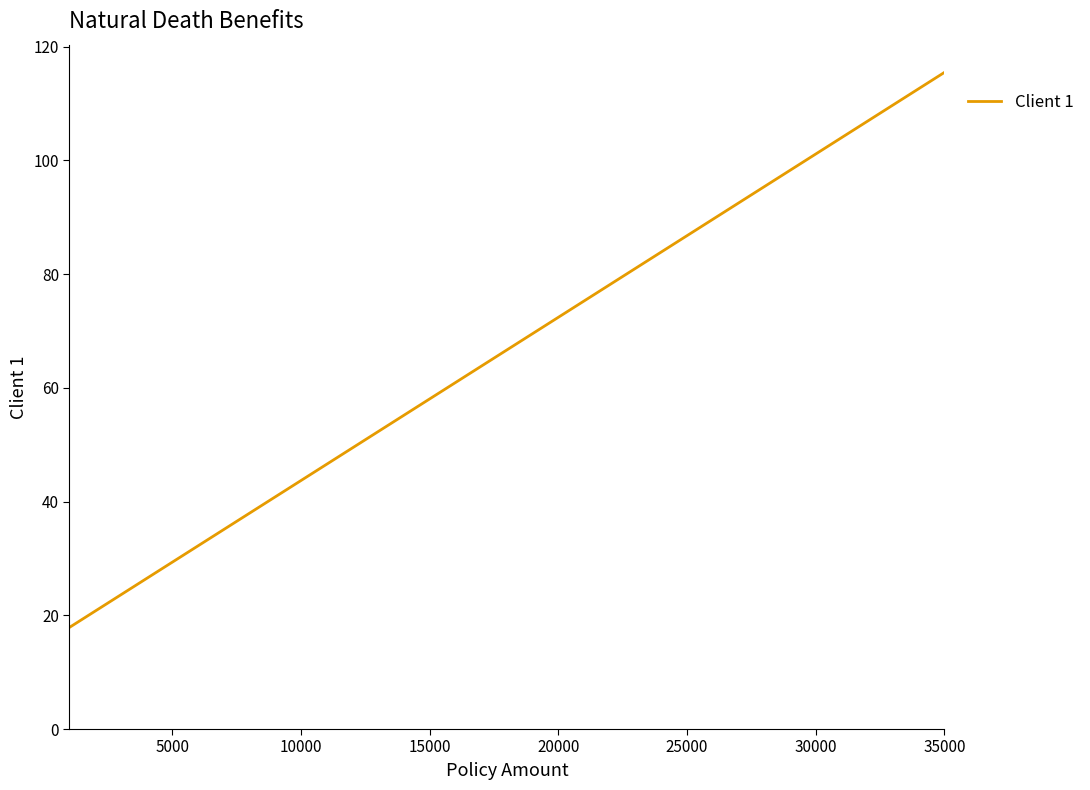

What is the smallest value displayed?

17.9